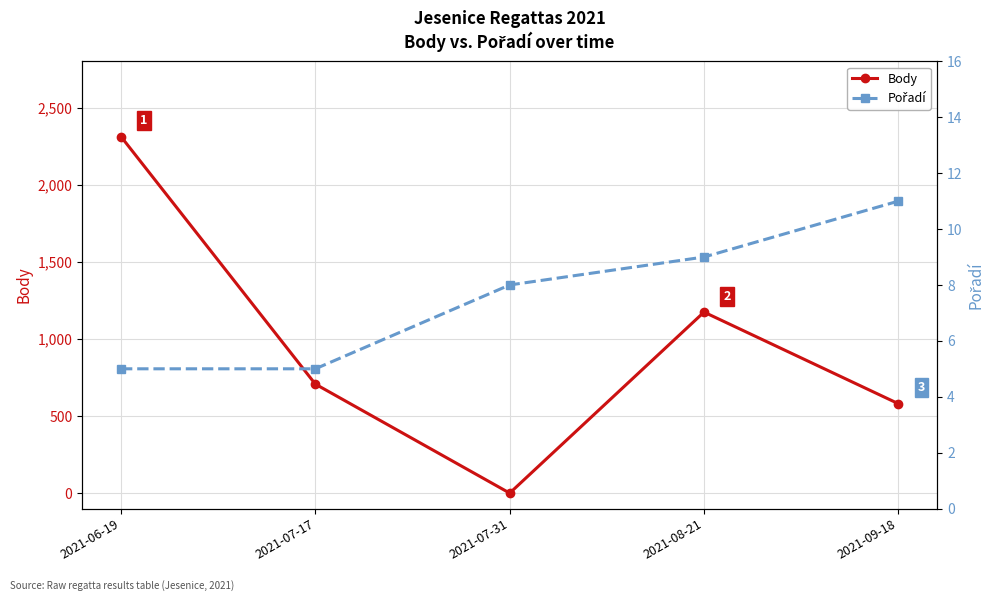

Which series has the largest range (max minus min)?

Body